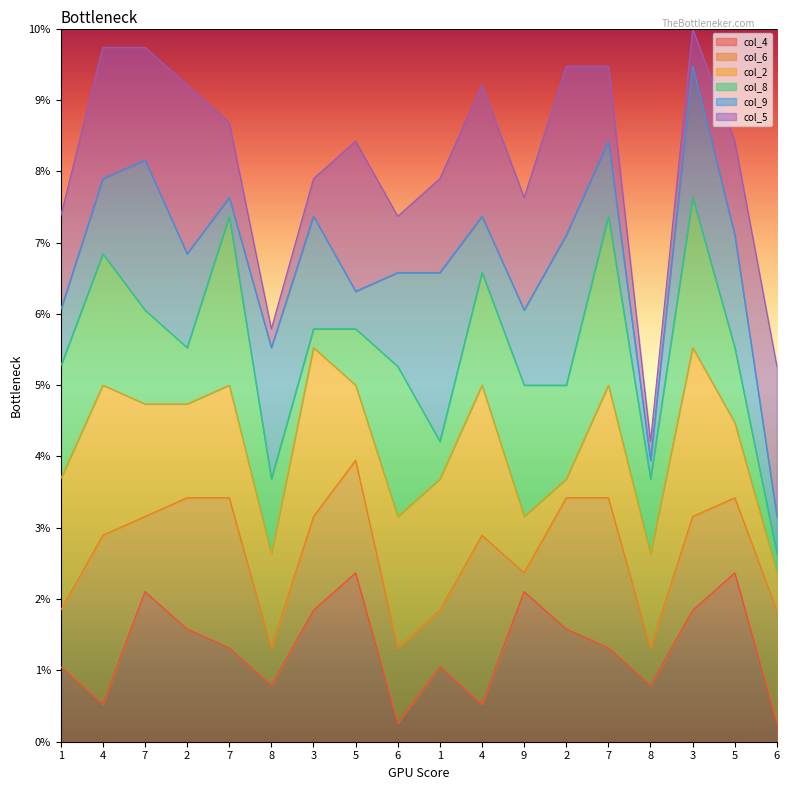

Which has a higher value, 7 or 8?

7